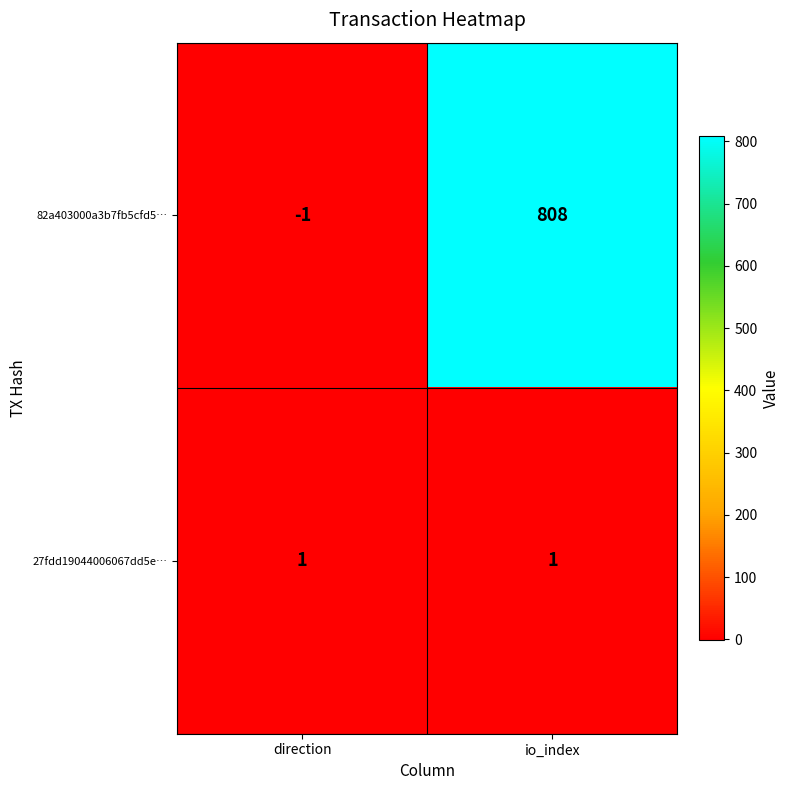

Reading left to right, what are all the values shown in this chart?

82a403000a3b7fb5cfd5…: direction=-1	io_index=808
27fdd19044006067dd5e…: direction=1	io_index=1